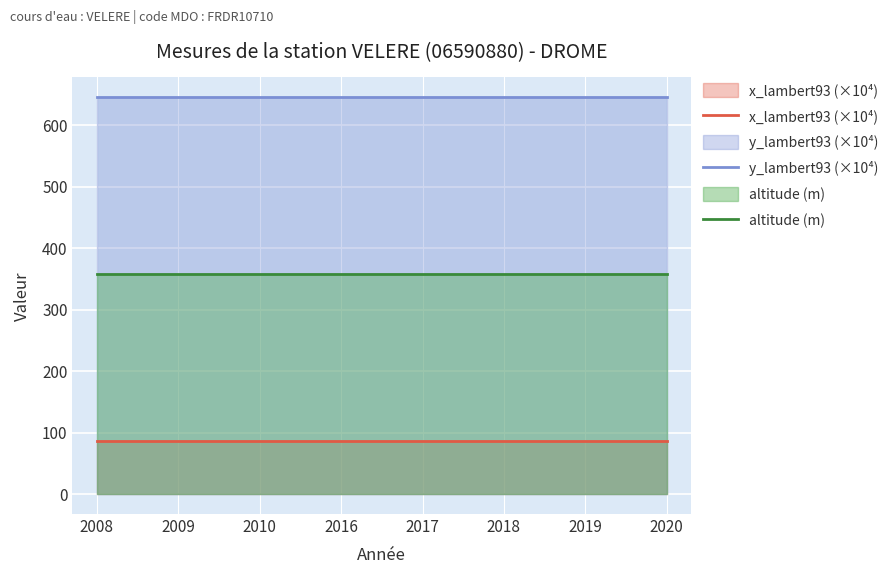

What is the sum of all y_lambert93 (×10⁴) values?

5165.9